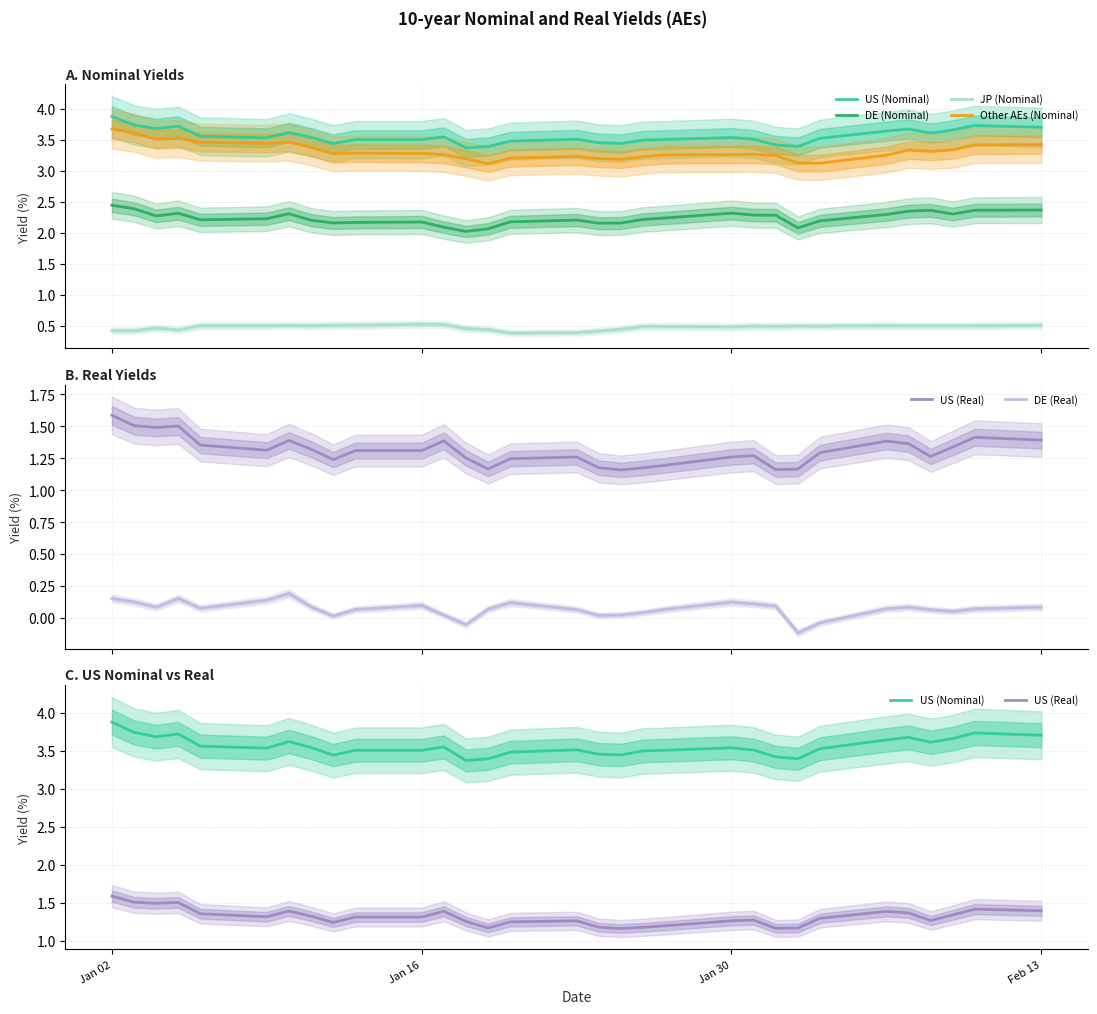

The US (Nominal) series shows 1.1 at Feb 13. True or false?

False